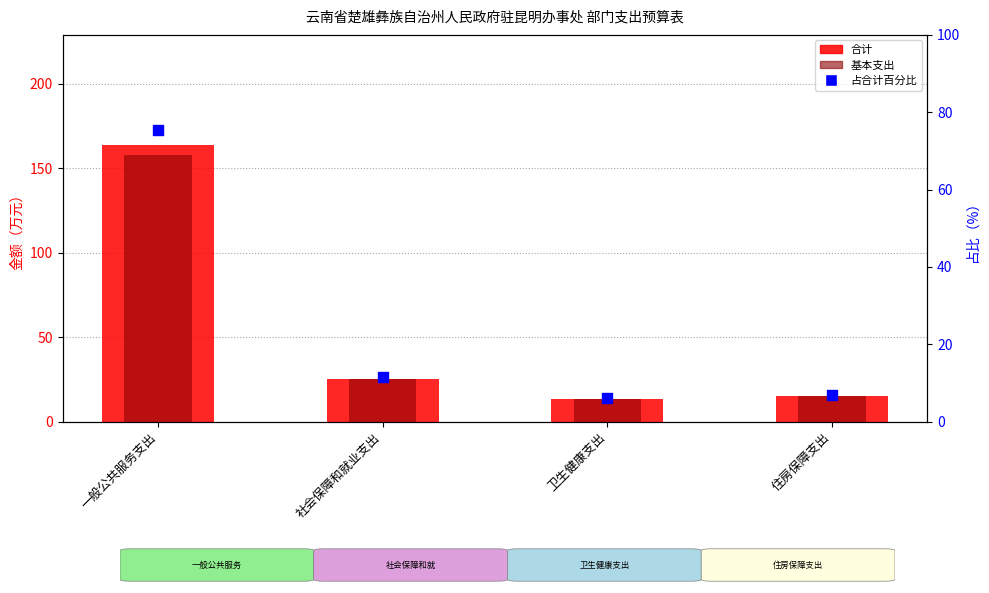

Which series contains the highest Y value?

合计